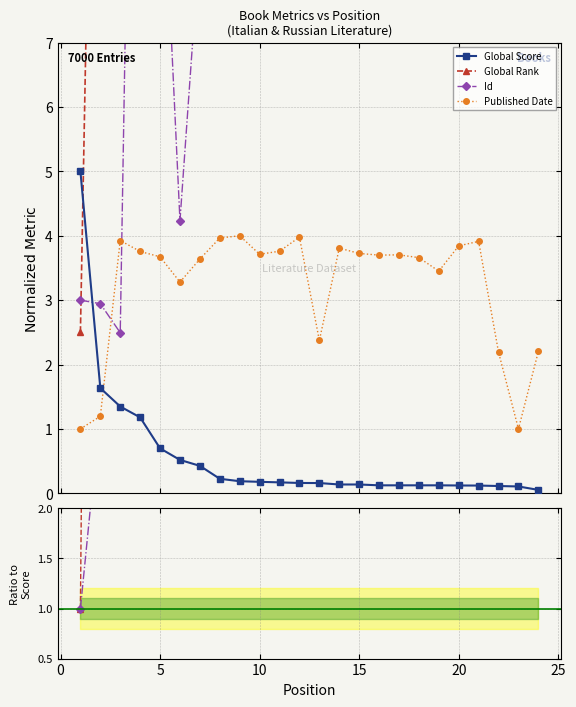

What is the value of the Global Score point at the 4th from the left?

1.2